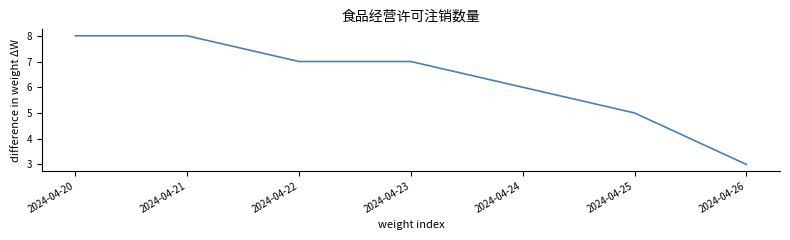

Reading left to right, extract all data points from this chart.

8	8	7	7	6	5	3